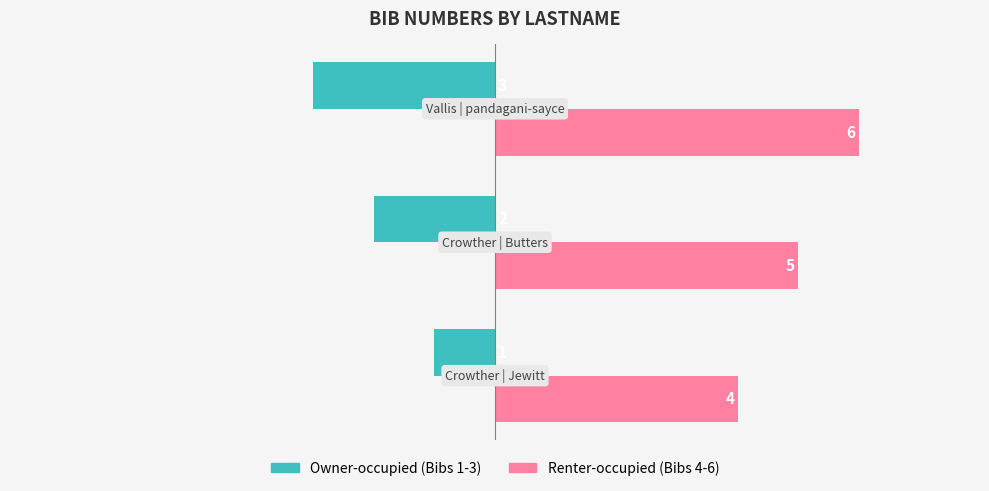

What is the greatest value displayed?

6